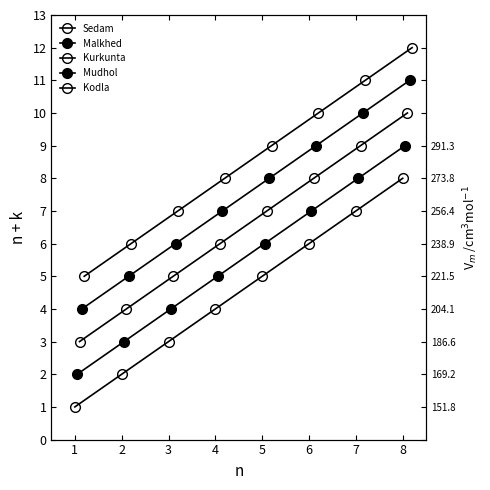

True or false: Malkhed and Kurkunta cross at least once.

False